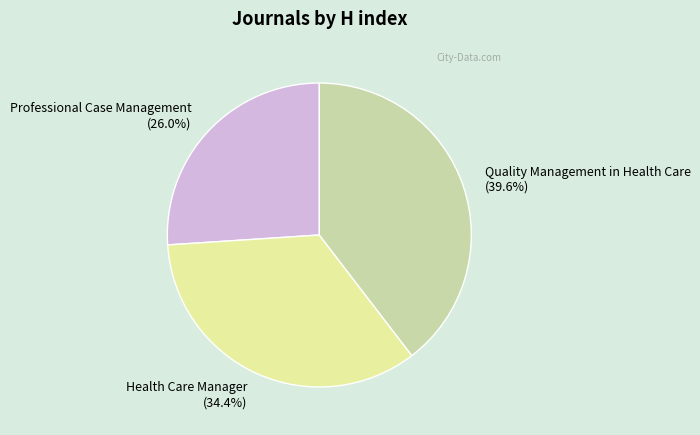

What percentage is NOT represented by Health Care Manager?

65.6%